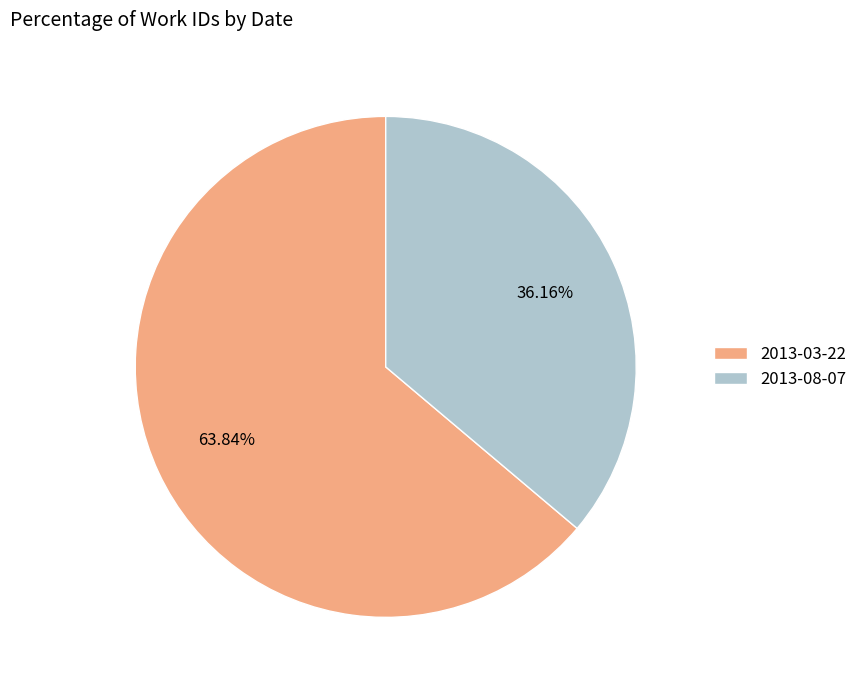

How many slices are in this pie chart?

2